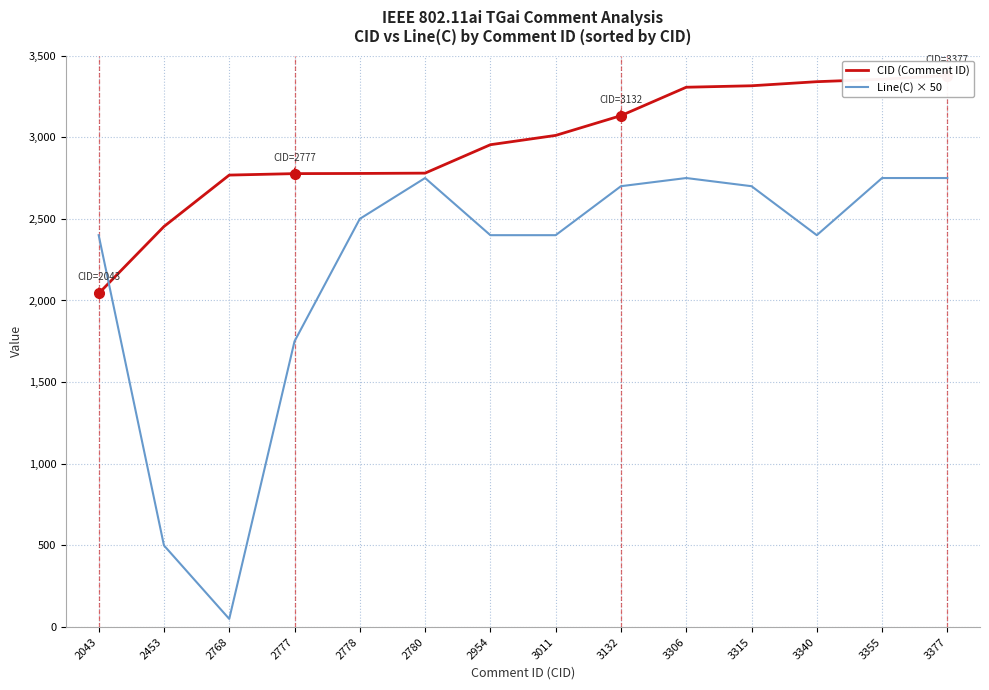

Reading right to left, list all the values displayed in this chart.

CID (Comment ID): 3377	3355	3340	3315	3306	3132	3011	2954	2780	2778	2777	2768	2453	2043
Line(C) × 50: 2750	2750	2400	2700	2750	2700	2400	2400	2750	2500	1750	50	500	2400